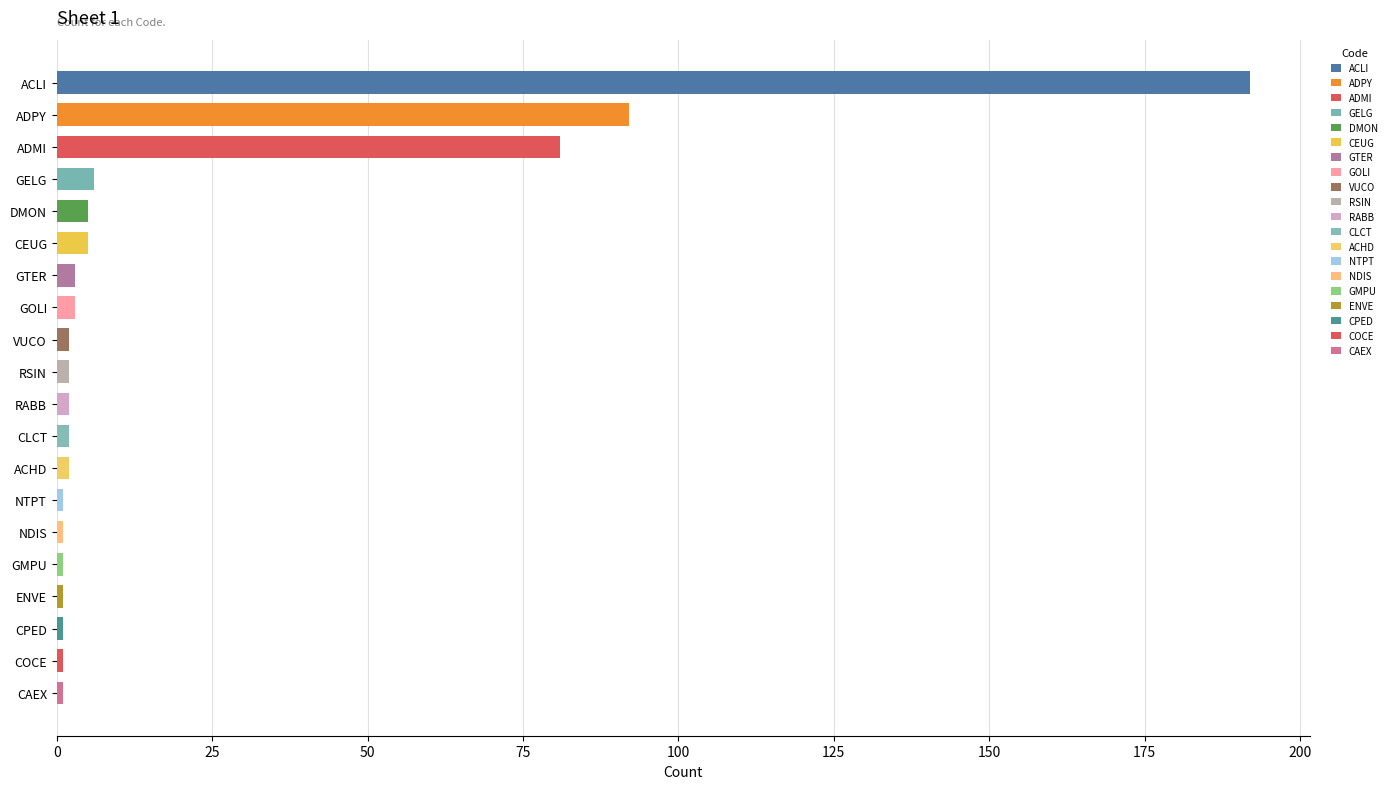

What is the ratio of the value at CEUG to the value at RSIN?

2.5